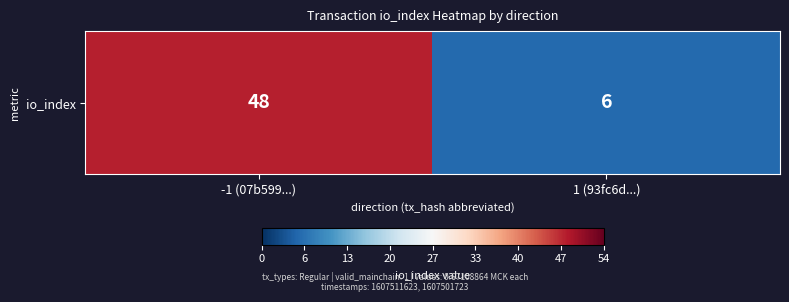

How many categories are shown in the chart?

2